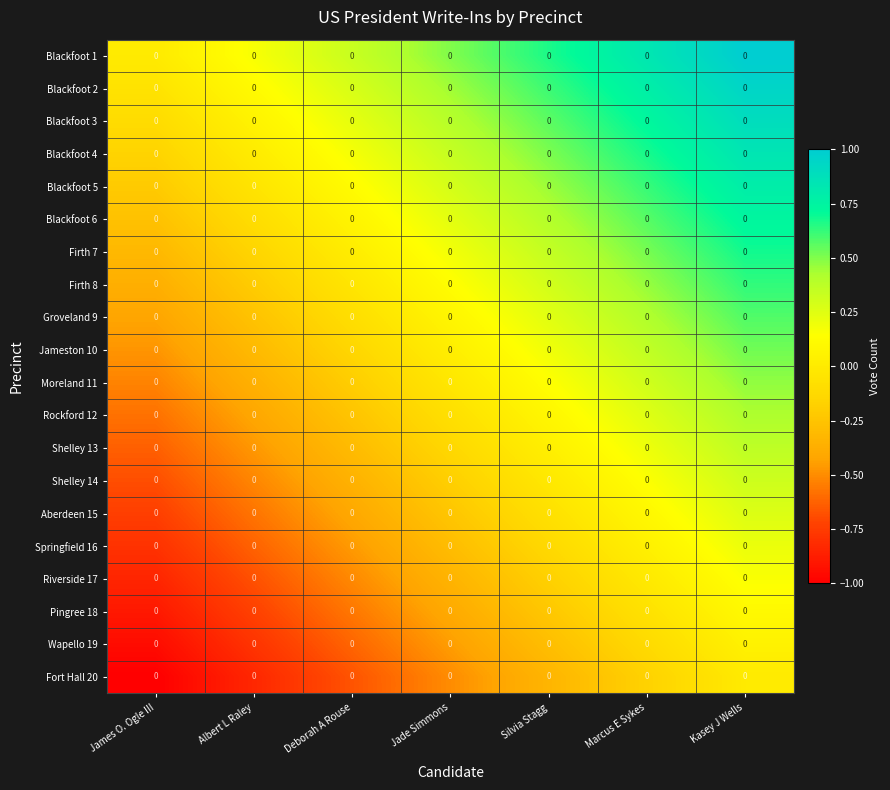

List the series in order of their peak value, highest first.

Blackfoot 1, Blackfoot 2, Blackfoot 3, Blackfoot 4, Blackfoot 5, Blackfoot 6, Firth 7, Firth 8, Groveland 9, Jameston 10, Moreland 11, Rockford 12, Shelley 13, Shelley 14, Aberdeen 15, Springfield 16, Riverside 17, Pingree 18, Wapello 19, Fort Hall 20